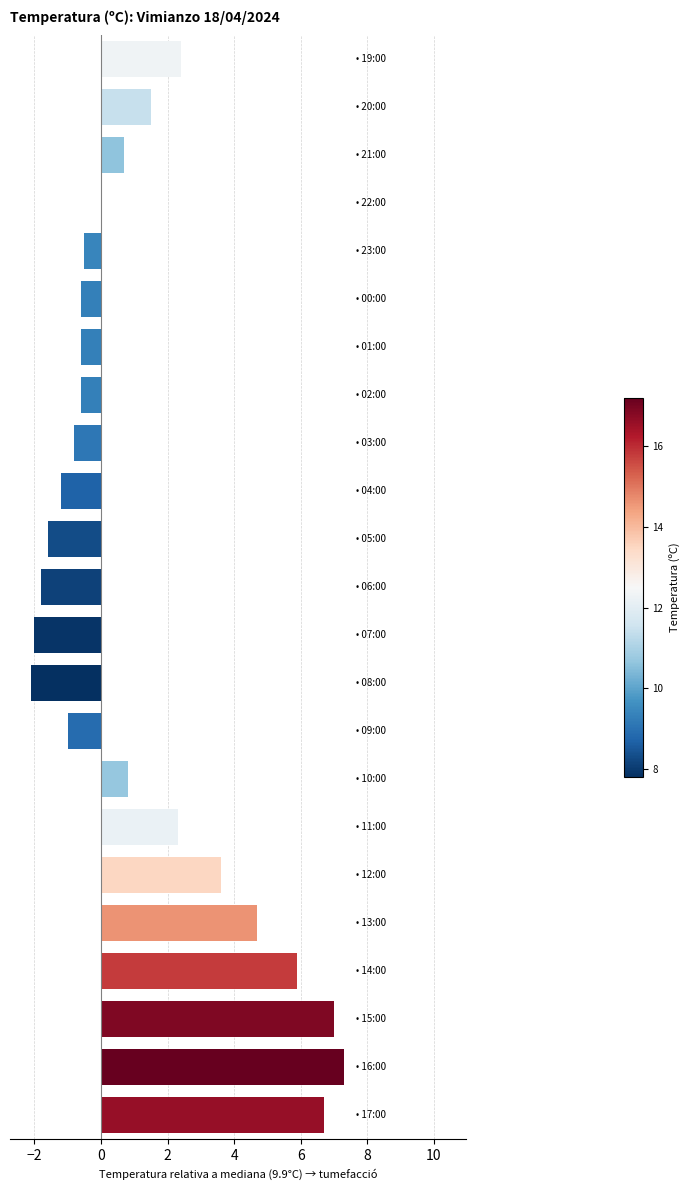

What is the average value?

1.3